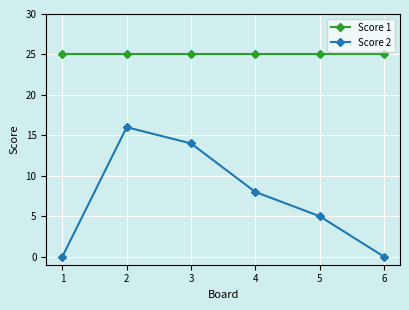

How many lines are shown in the chart?

2